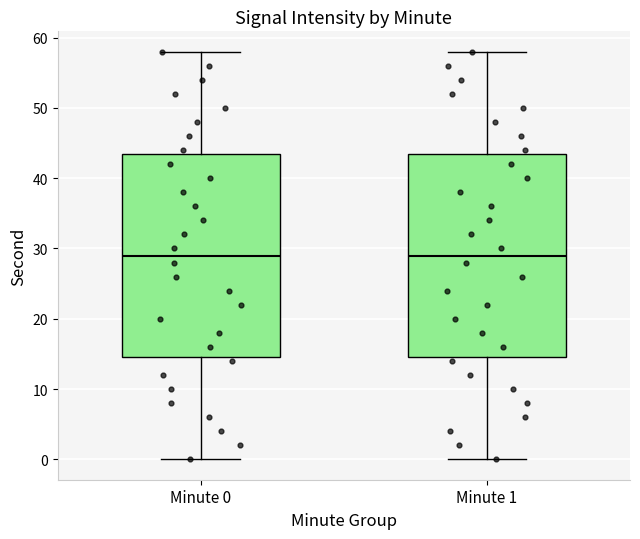

Reading left to right, transcribe this box plot: for each box, give where its median line is, the range the box spans, and where its two whiskers end, as read against the y-axis. The values are not printed on the chart, so give them approximately, as read against the axis.

Minute 0: median 29, box 15 to 44, whiskers 0 to 58
Minute 1: median 29, box 15 to 44, whiskers 0 to 58